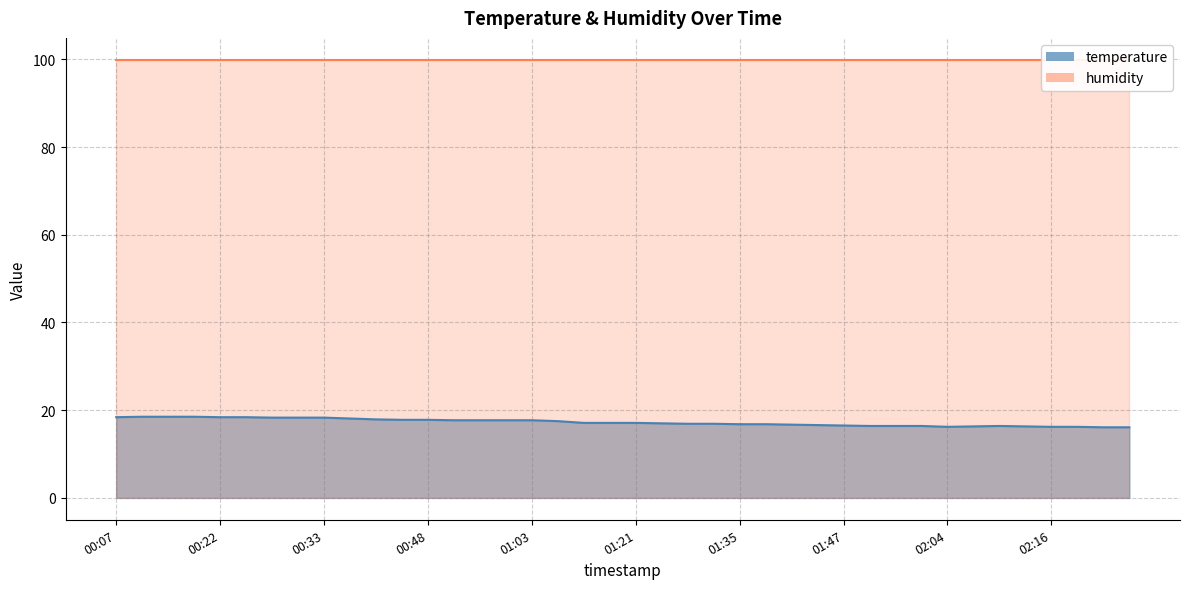

True or false: the data has more than 1 interior local peaks.

False